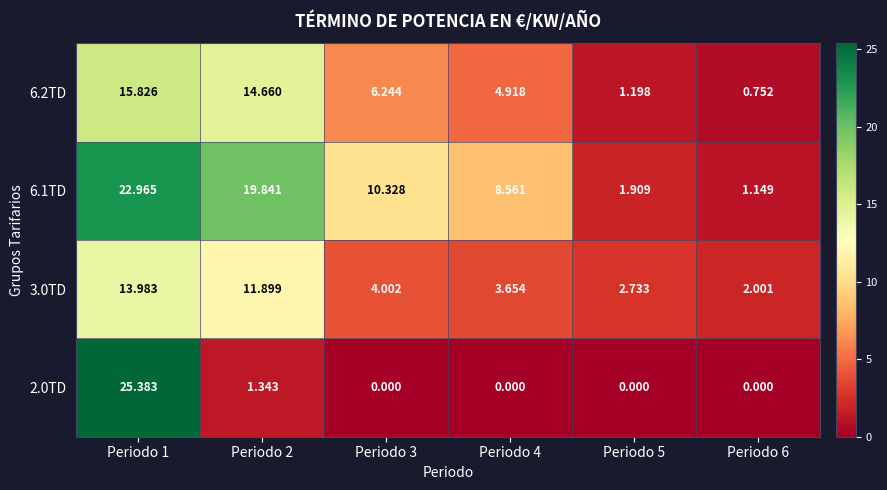

Is the value of 2.0TD at Periodo 3 greater than the value of 6.2TD at Periodo 6?

No